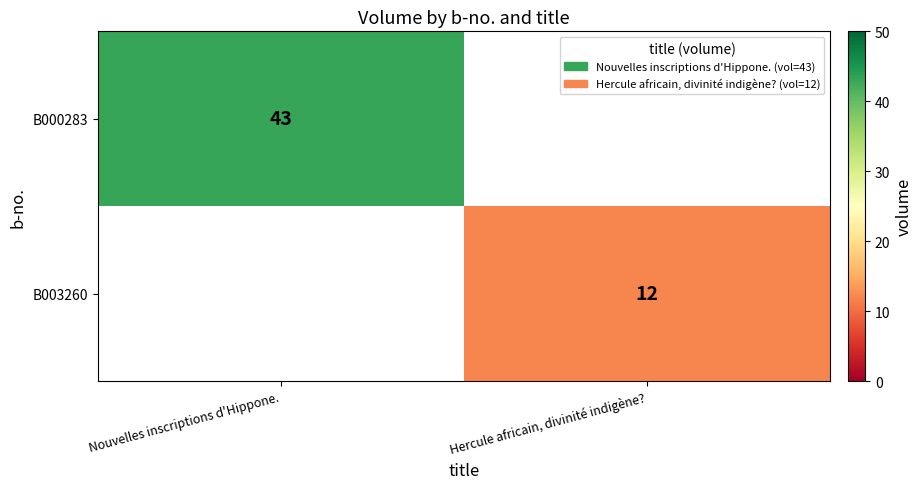

Which category has the lowest value across all series?

Hercule africain, divinité indigène?